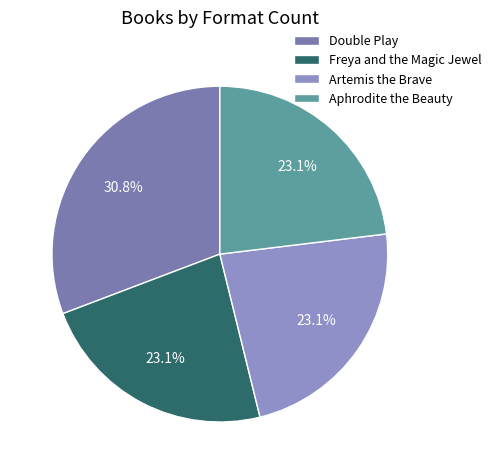

To the nearest percent, what is the difference between the Double Play and Freya and the Magic Jewel slice percentages?

8%